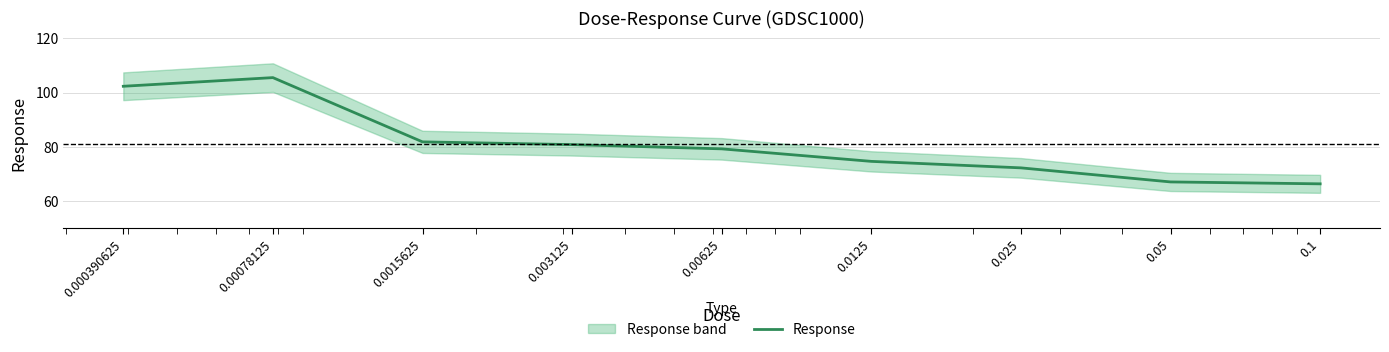

Which label corresponds to the largest value in the chart?

0.00078125